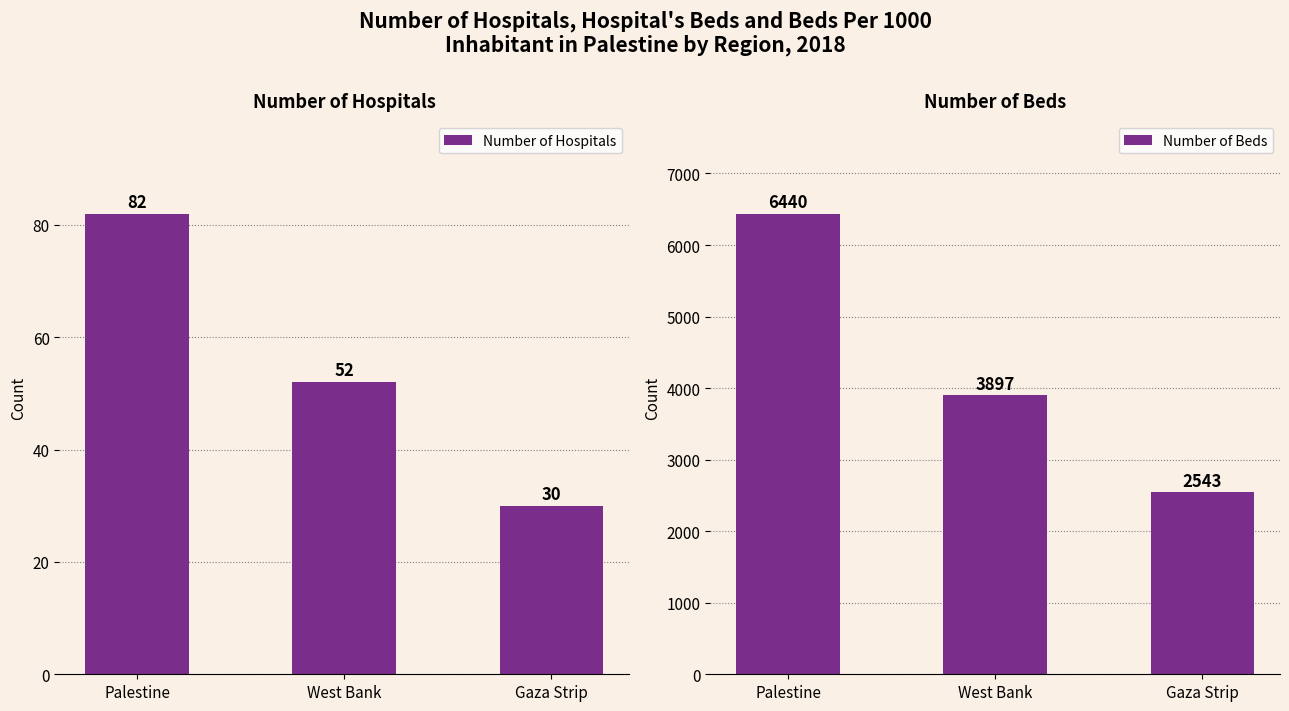

Reading left to right, list all the values displayed in this chart.

Number of Hospitals: 82	52	30
Number of Beds: 6440	3897	2543